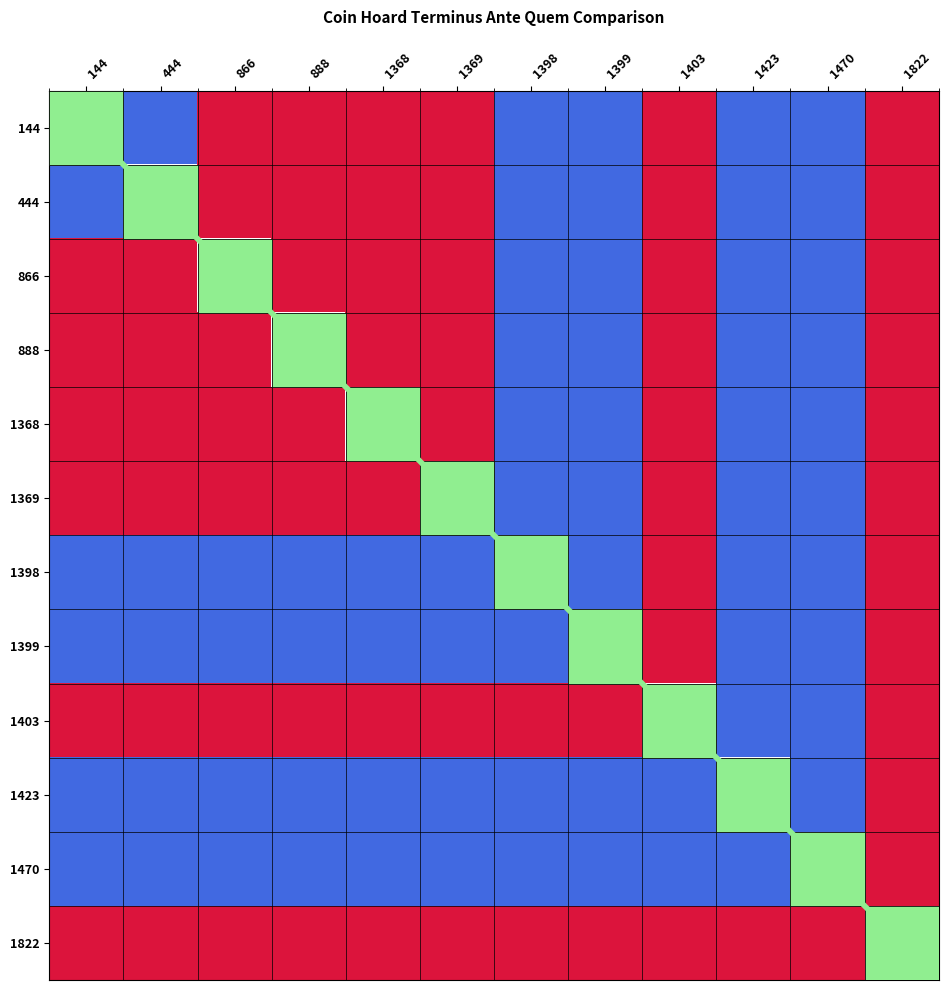

At how many categories does at least one series exceed 1?

12